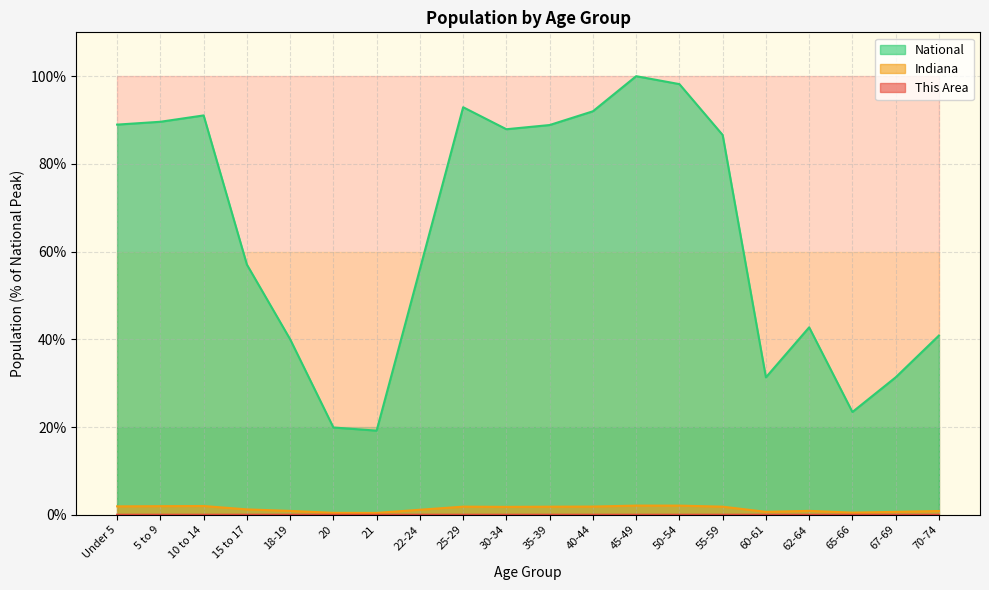

At how many categories does at least one series exceed 53?

12